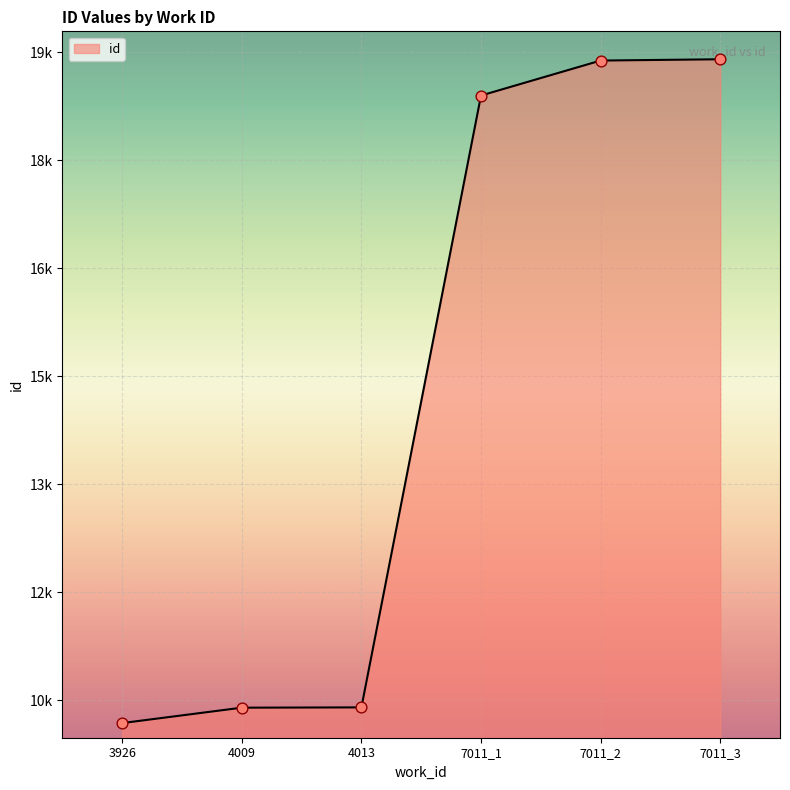

Does the chart have visible grid lines?

Yes